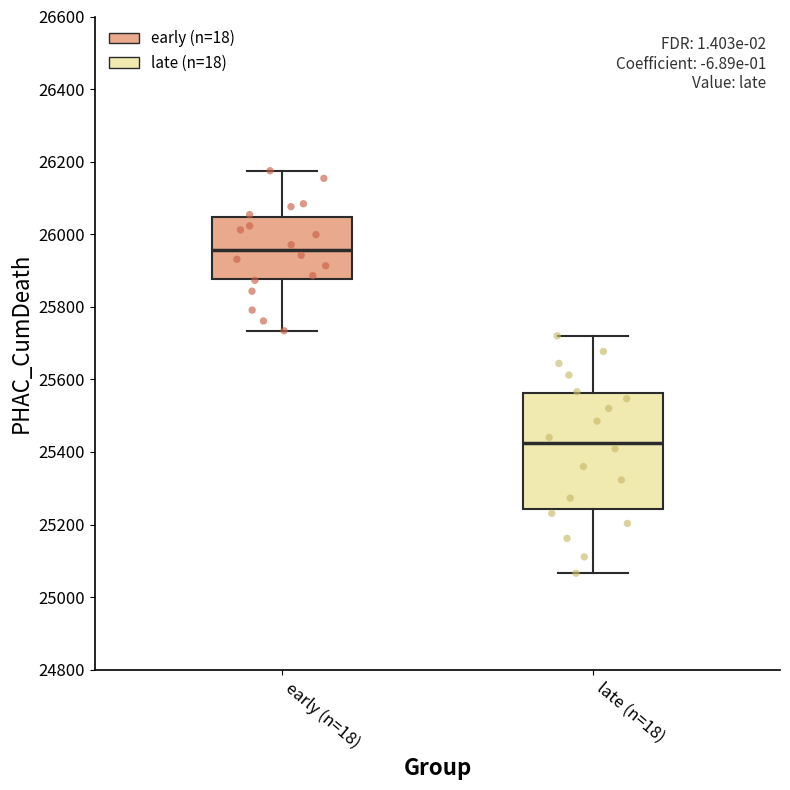

Reading left to right, transcribe this box plot: for each box, give where its median line is, the range the box spans, and where its two whiskers end, as read against the y-axis. The values are not printed on the chart, so give them approximately, as read against the axis.

early (n=18): median 25960, box 25880 to 26040, whiskers 25740 to 26180
late (n=18): median 25420, box 25240 to 25560, whiskers 25060 to 25720